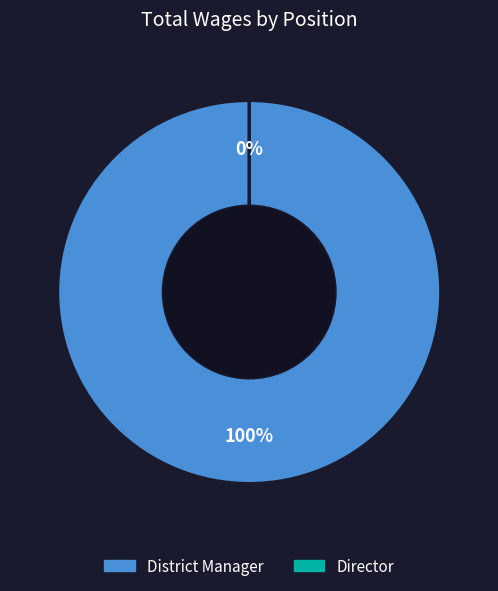

To the nearest percent, what is the difference between the largest and smallest slice percentages?

100%